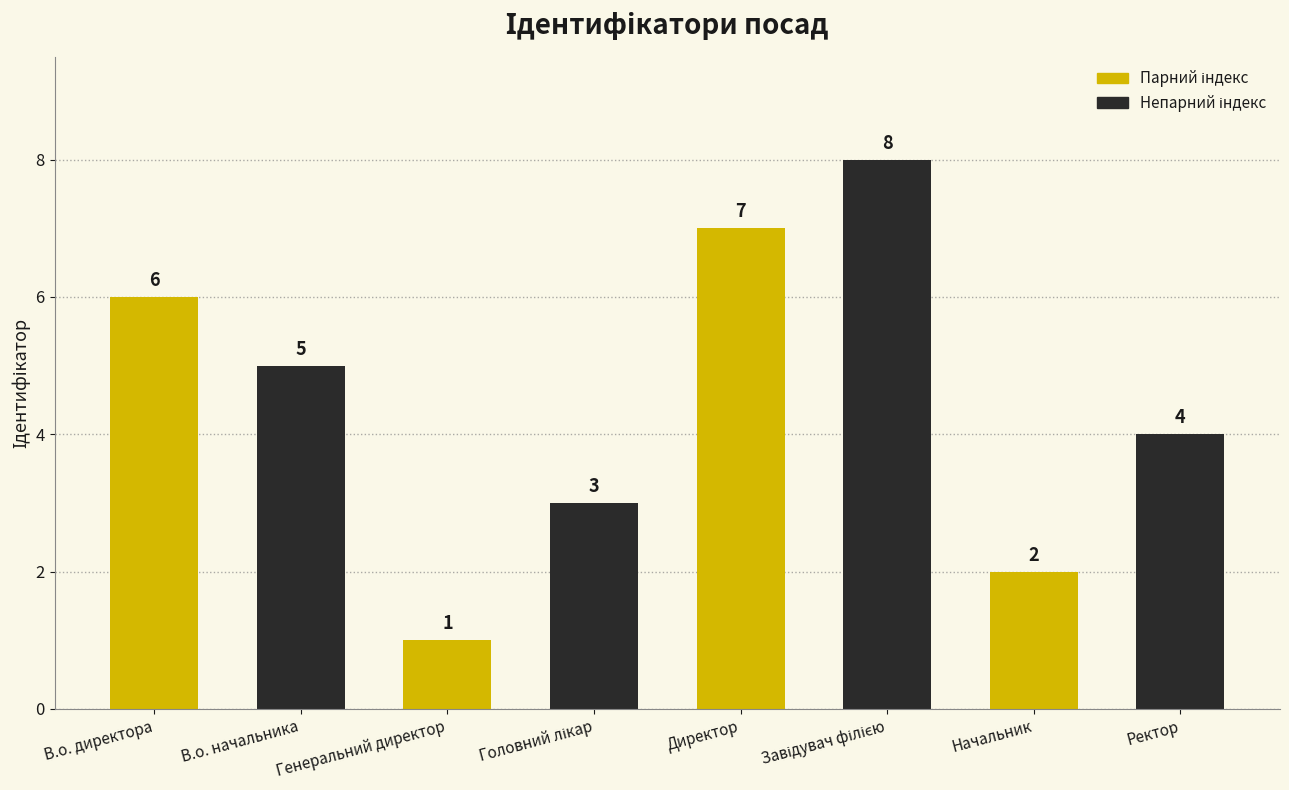

What is the label of the 6th bar from the right?

Генеральний директор